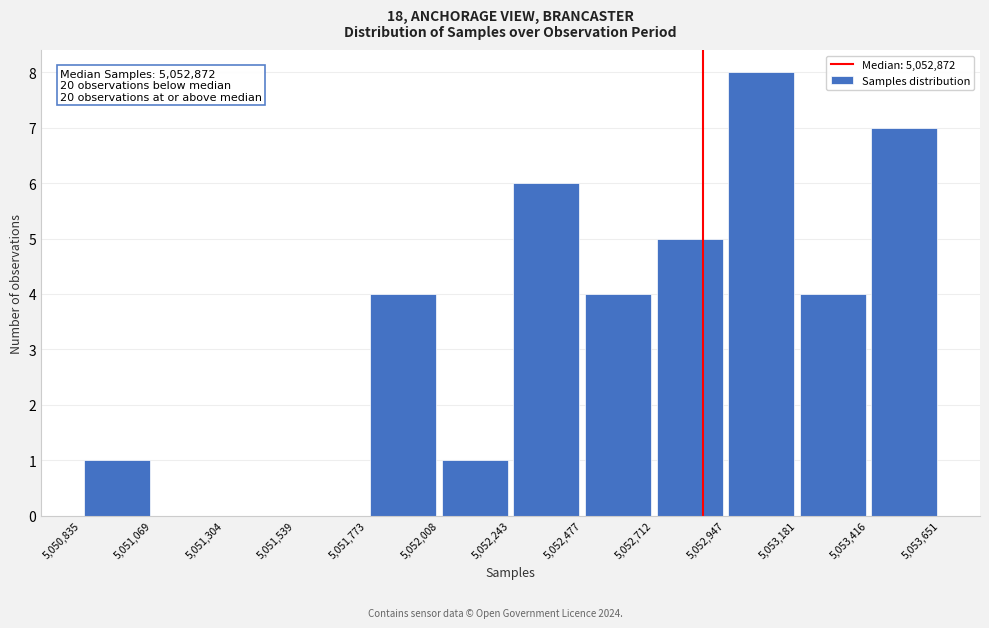

Which range on the x-axis has the tallest bar?

5,052,947 to 5,053,181